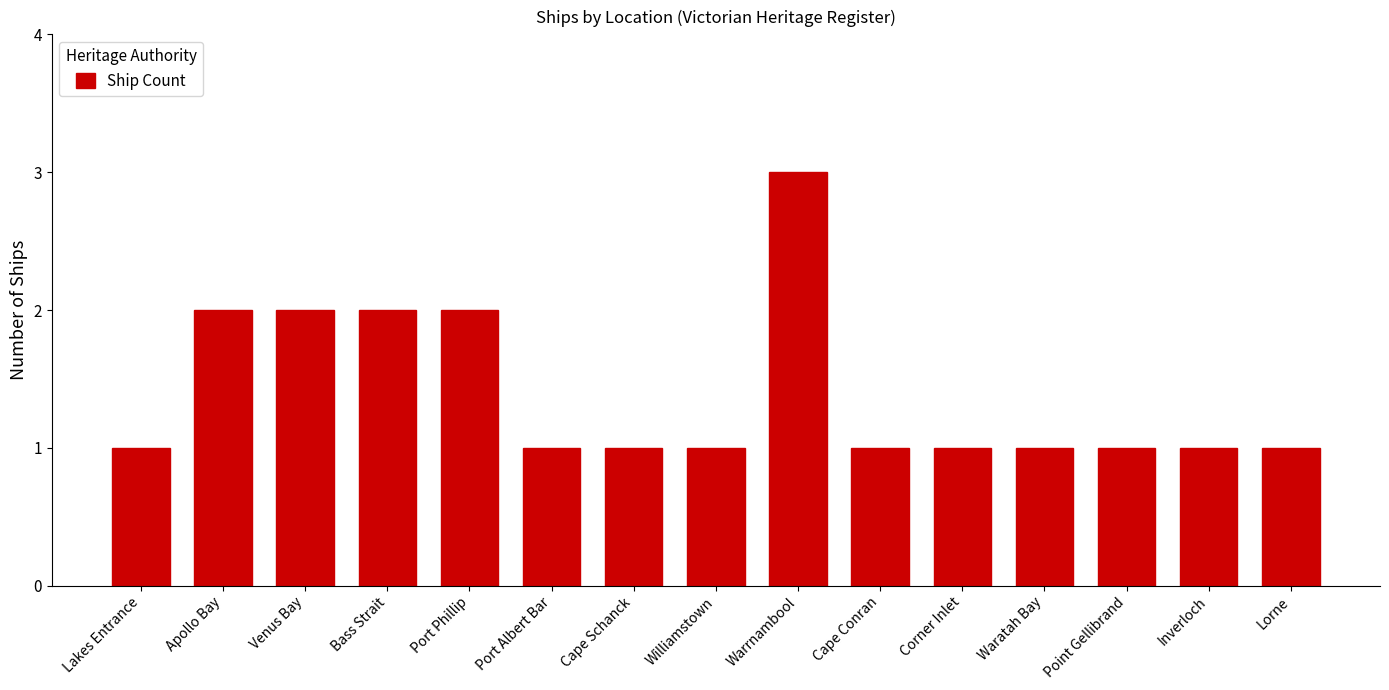

True or false: the data shows 3 at Port Phillip.

False